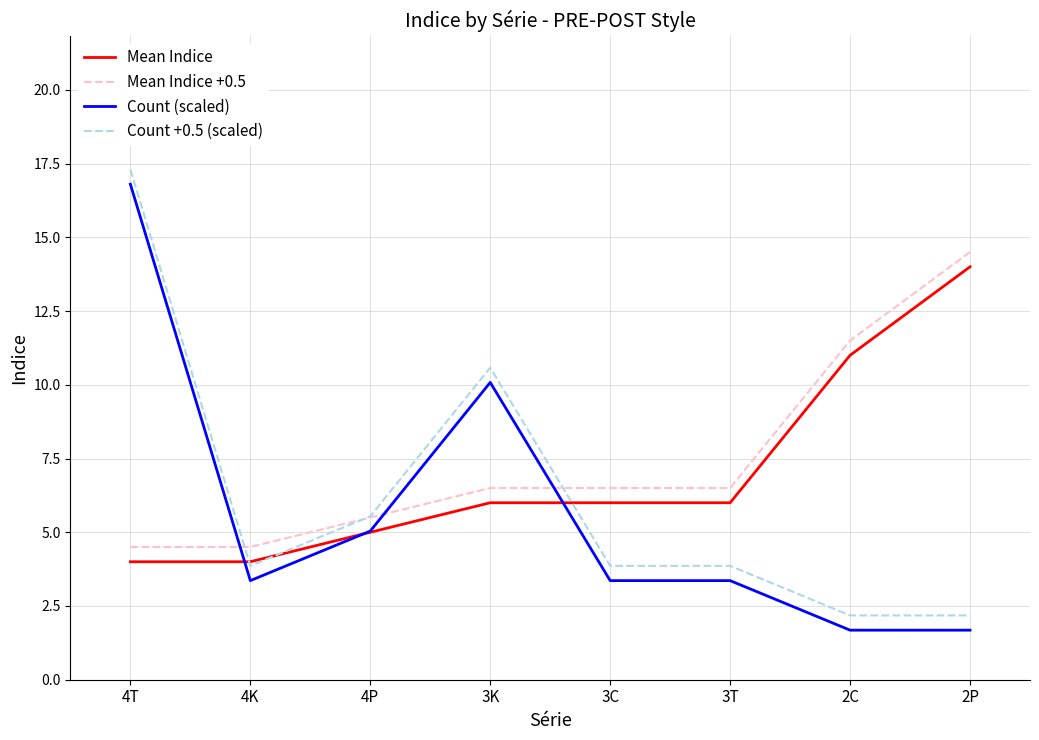

True or false: Count +0.5 (scaled) and Count (scaled) cross at least once.

False